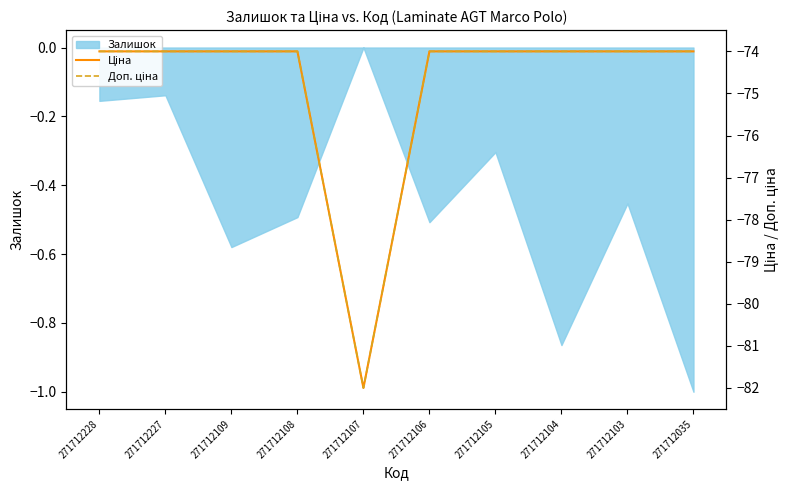

True or false: Доп. ціна and Ціна intersect in this chart.

False